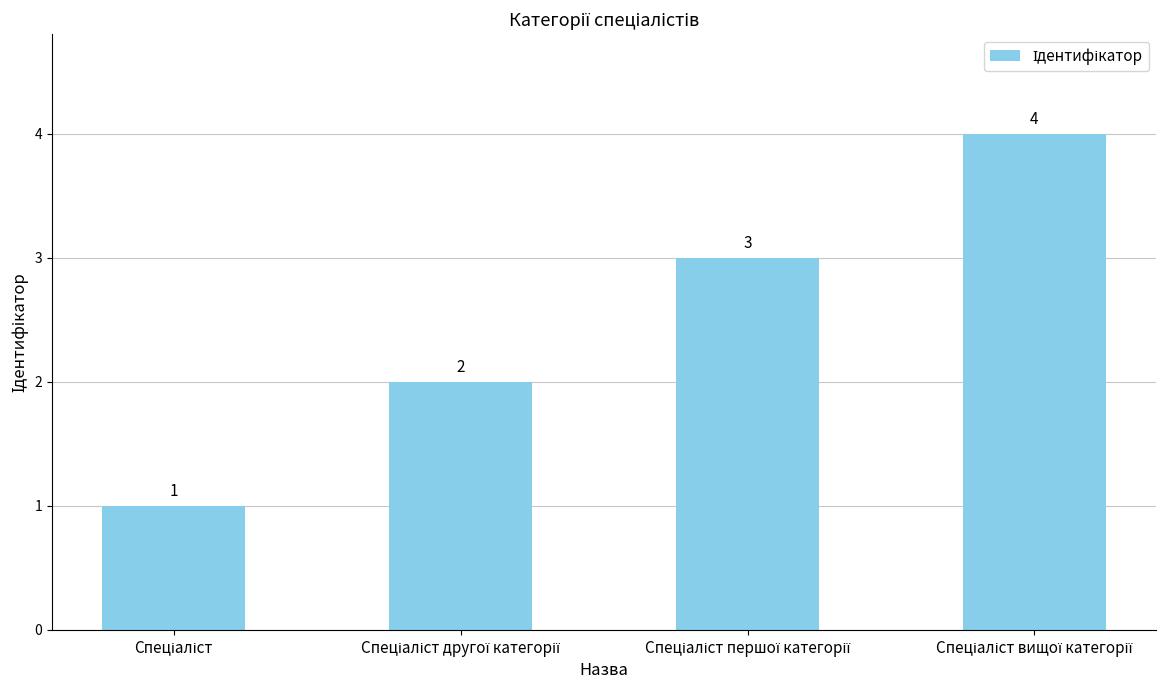

What is the difference between the maximum and minimum values?

3